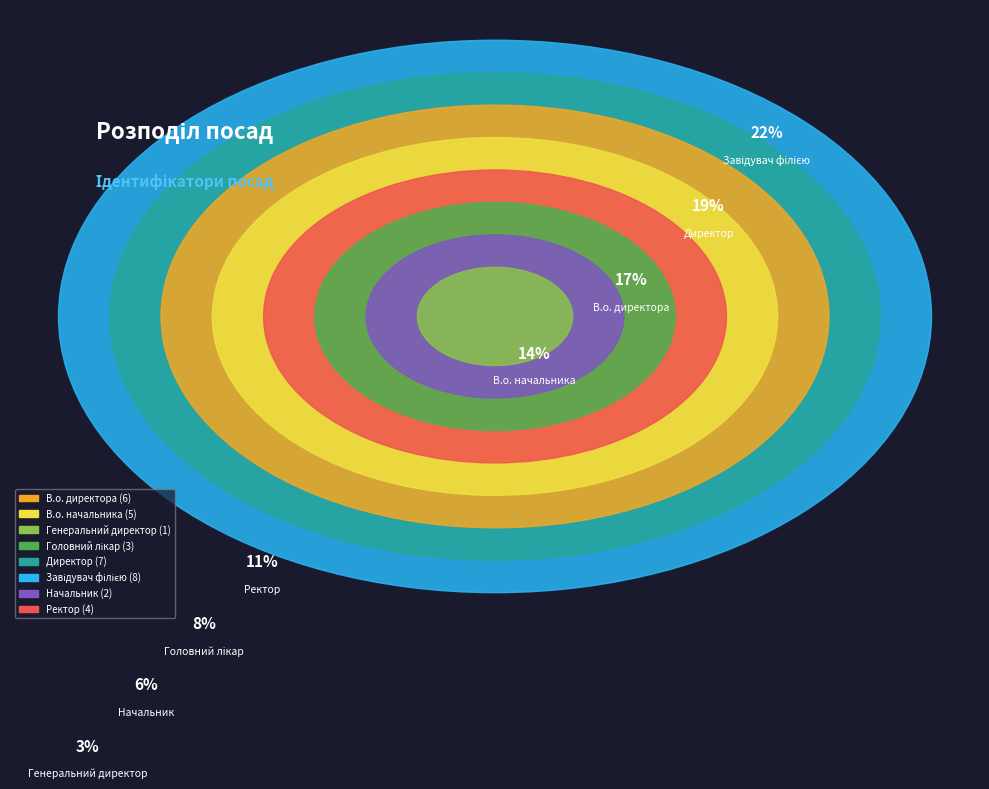

The Головний лікар slice represents 1% of the pie. True or false?

False